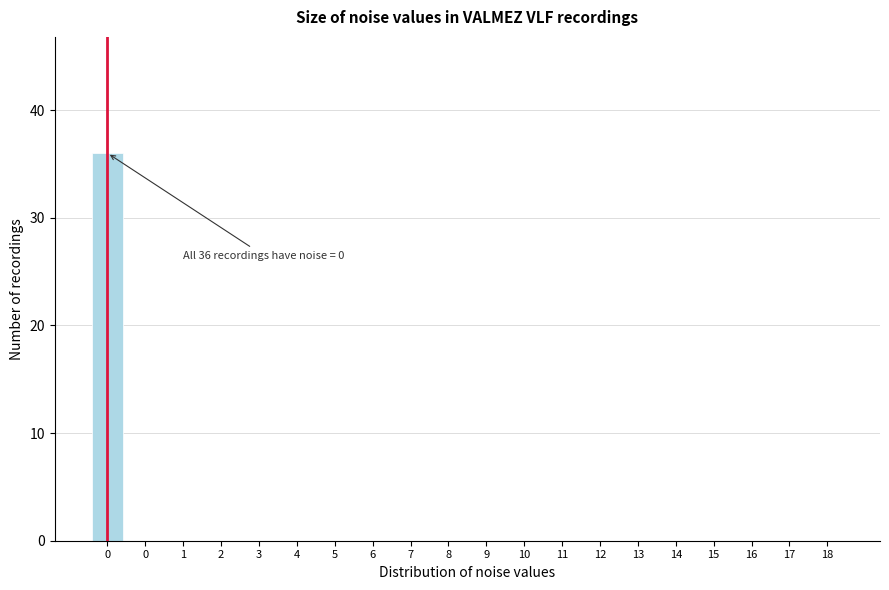

How many series are shown in this chart?

1